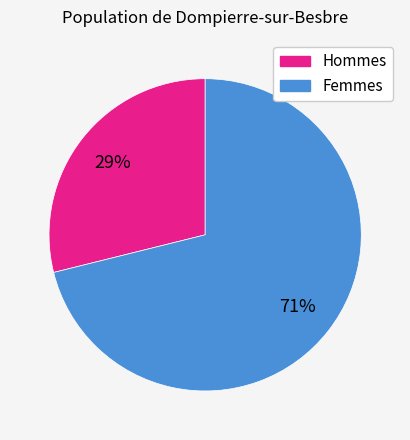

Is there a majority slice in this chart?

Yes